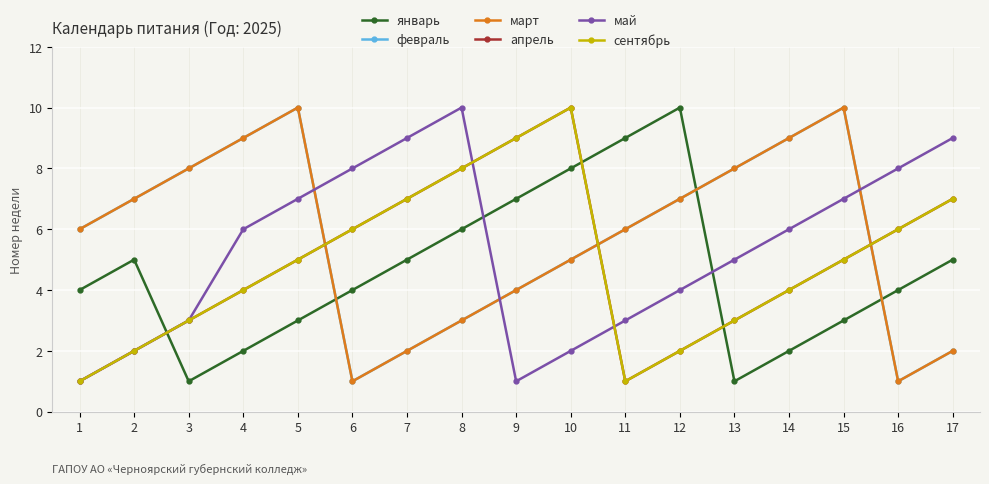

What is the value of the январь point at the 16th from the left?

4